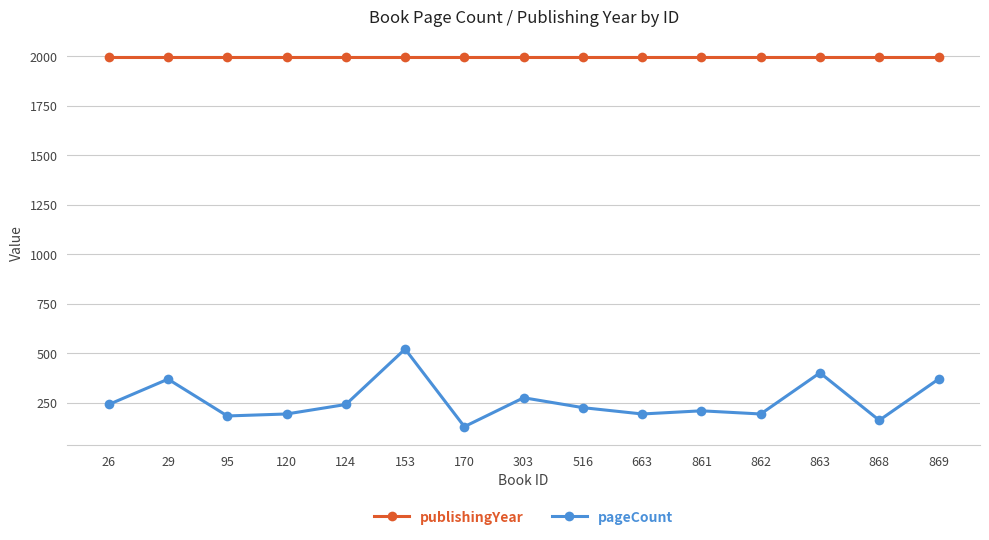

Which series changed the most between 120 and 170?

pageCount